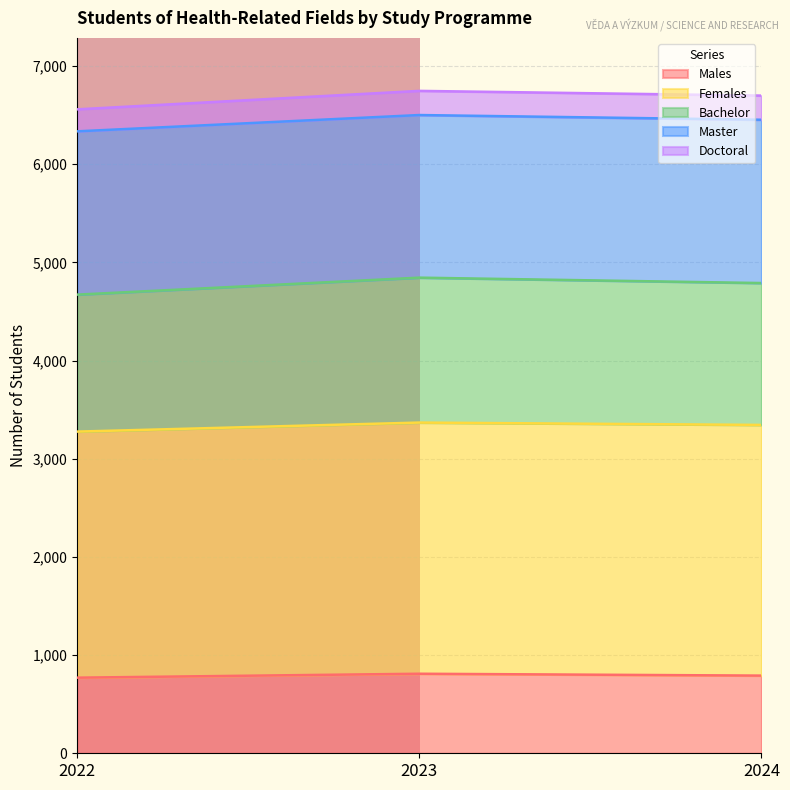

What is the greatest value displayed?

6746